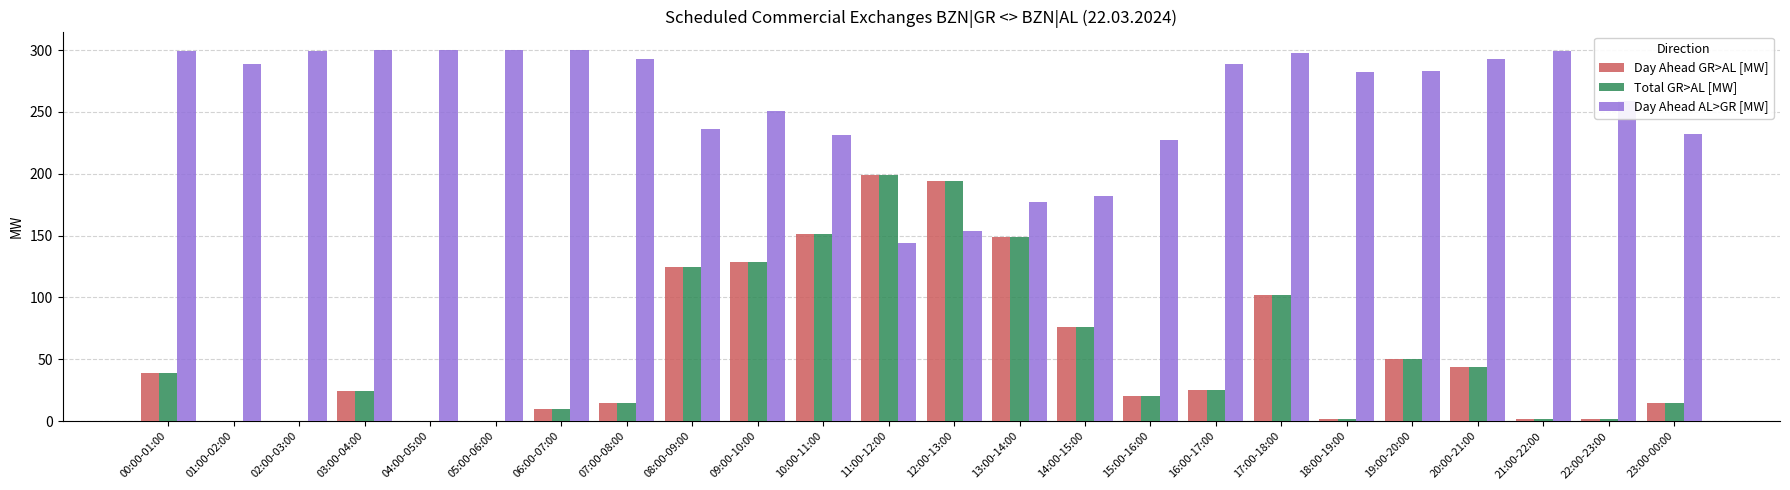

Is the value of Total GR>AL [MW] at 07:00-08:00 greater than the value of Day Ahead AL>GR [MW] at 02:00-03:00?

No